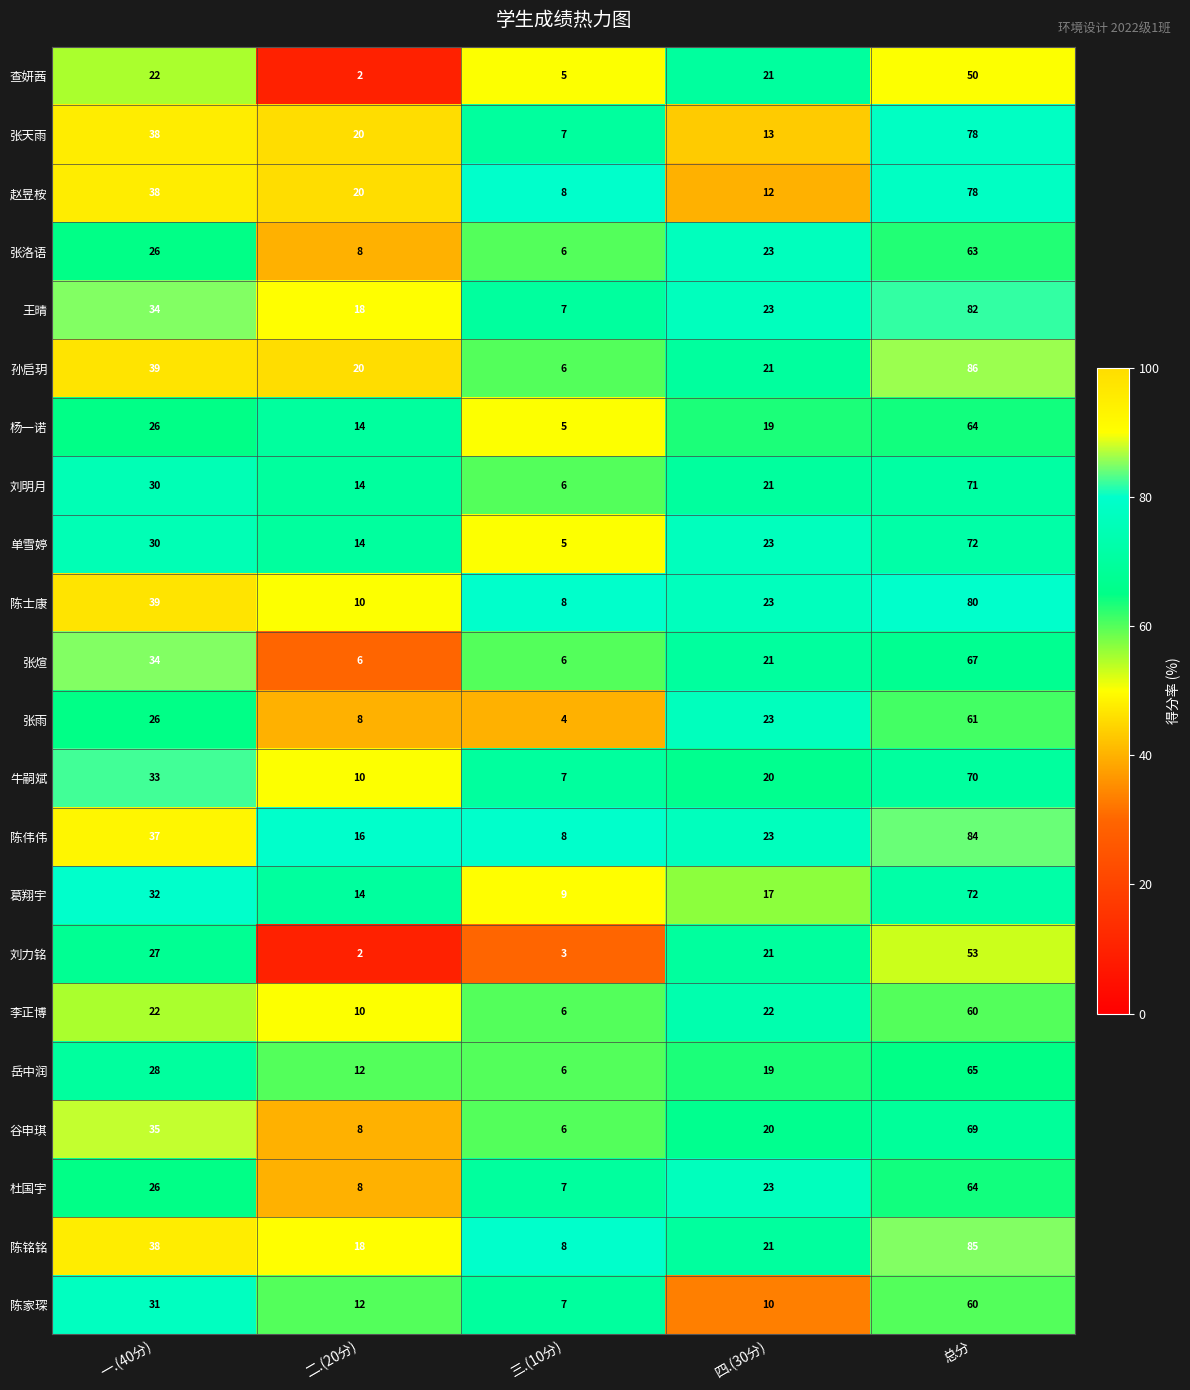

At which category is the sum across all series the highest?

总分